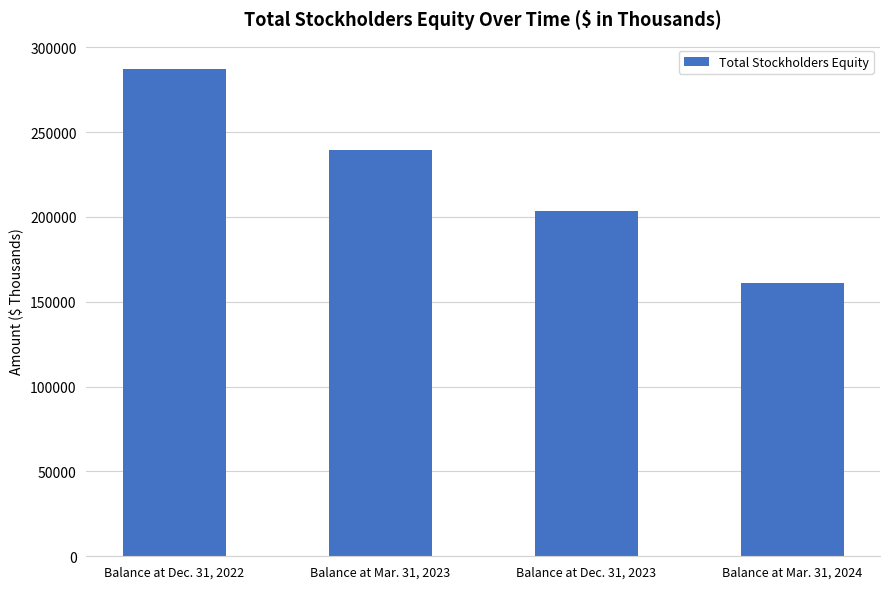

What is the value of the 1st bar from the left?

287263